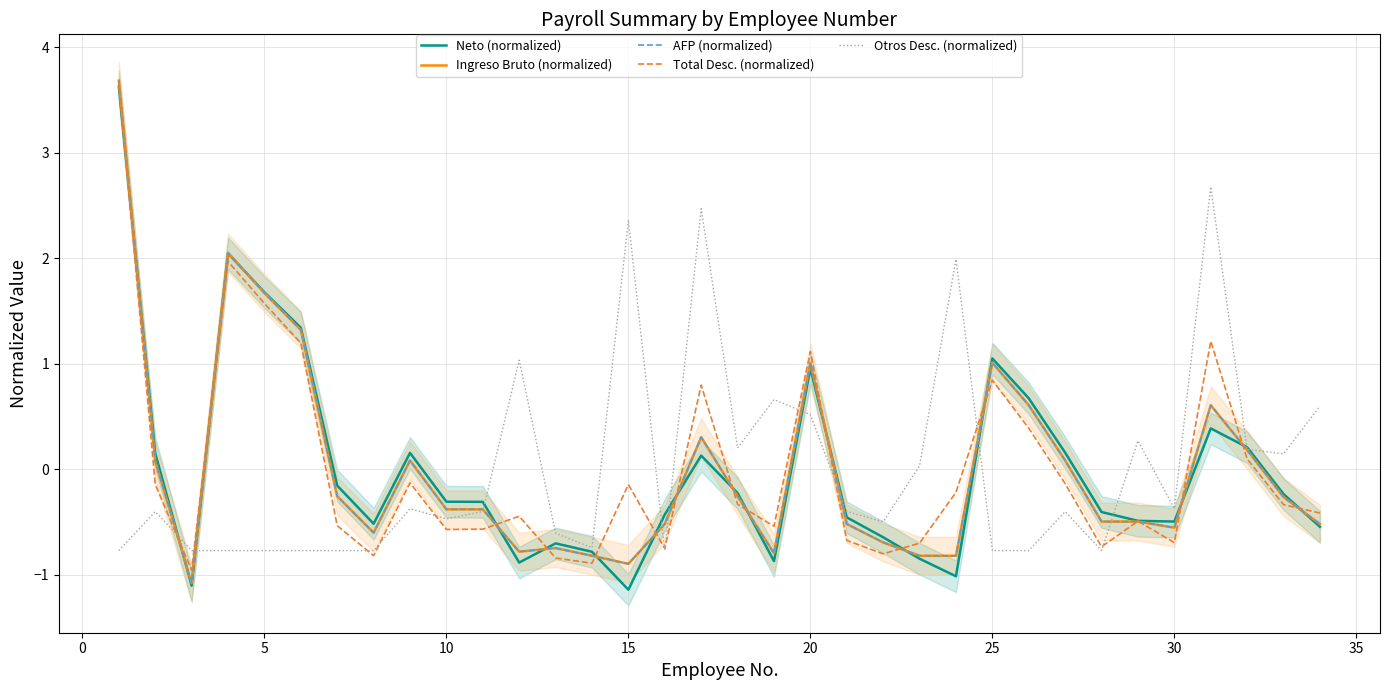

What is the minimum value for Total Desc. (normalized)?

-1.0